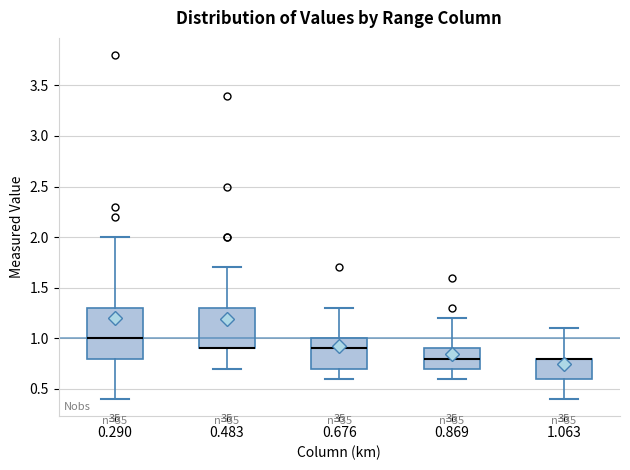

Where does the lower whisker of the box at x = 0.290 end on the y-axis? The values are not printed on the chart, so give them approximately, as read against the axis.

0.4